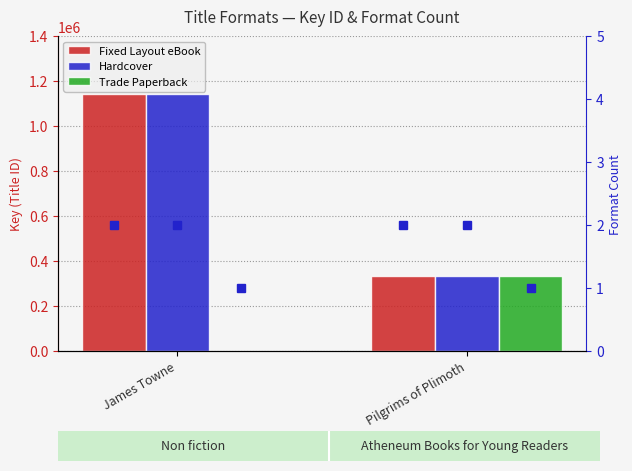

The value of Fixed Layout eBook at James Towne is 316616. True or false?

False